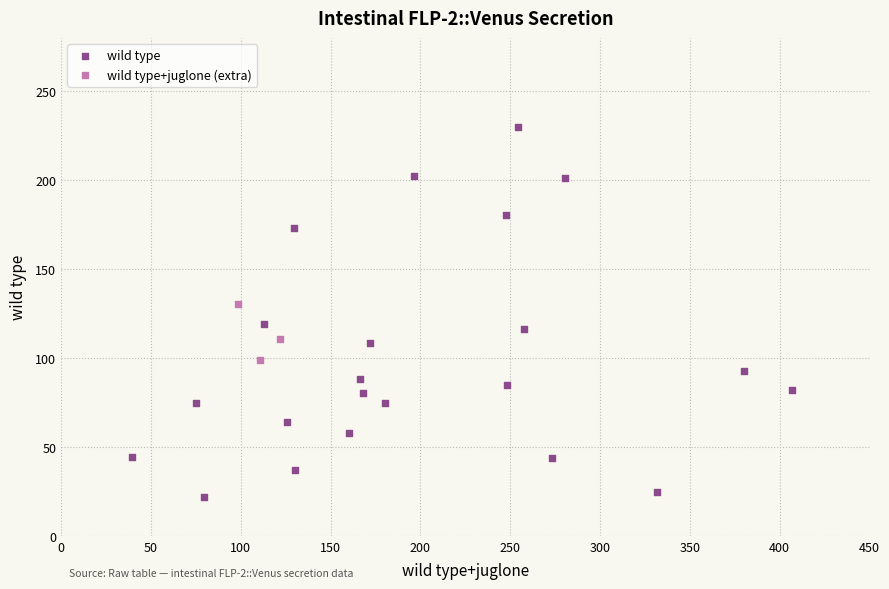

Which series contains the highest Y value?

wild type